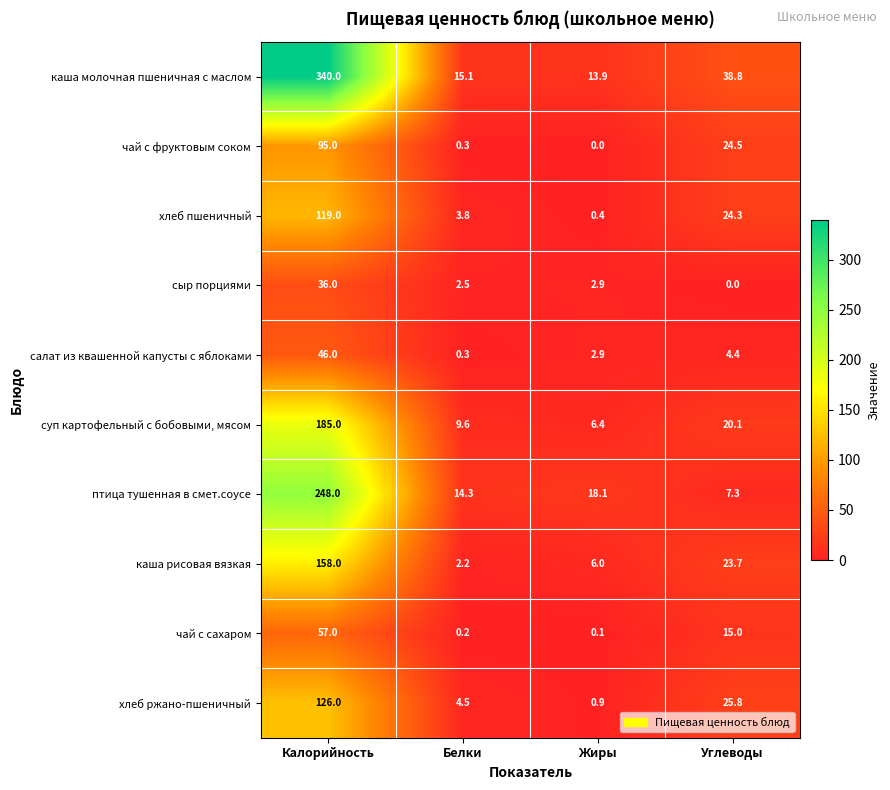

What is the greatest value displayed?

340.0